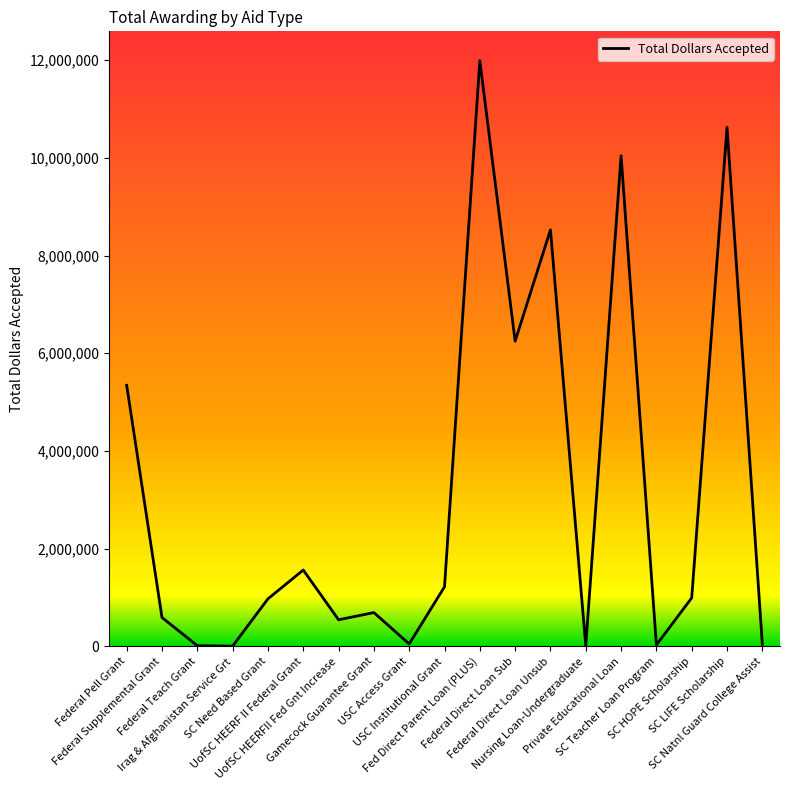

What is the ratio of the value at USC Institutional Grant to the value at UofSC HEERF II Federal Grant?

0.8